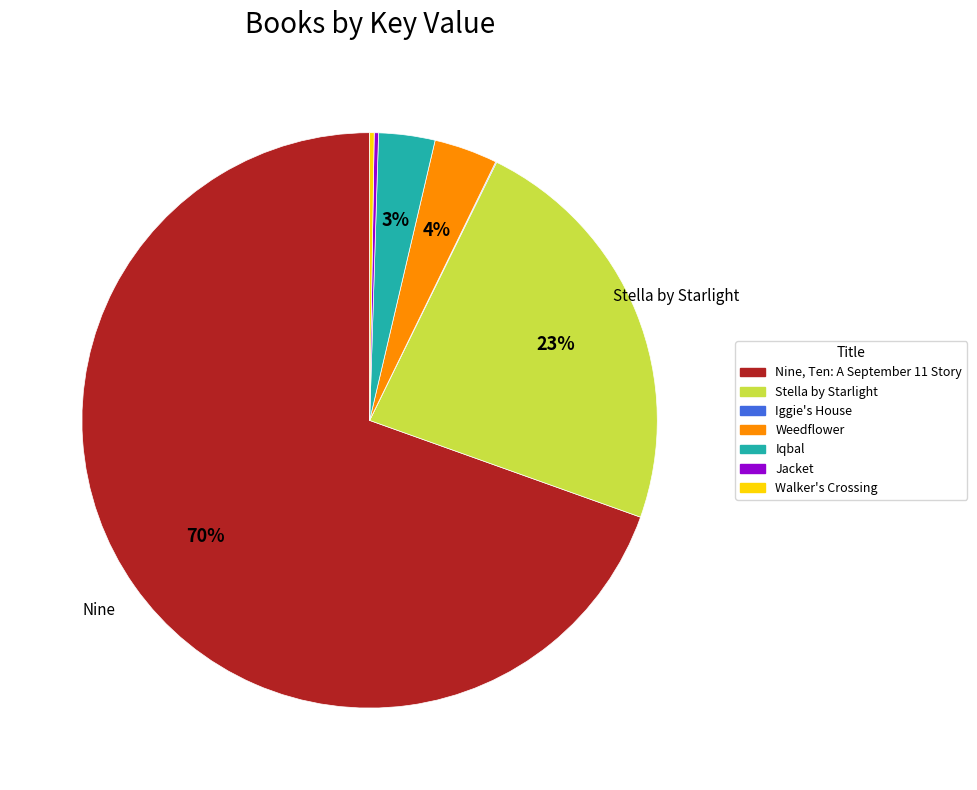

Which category has the biggest portion of the pie?

Nine, Ten: A September 11 Story